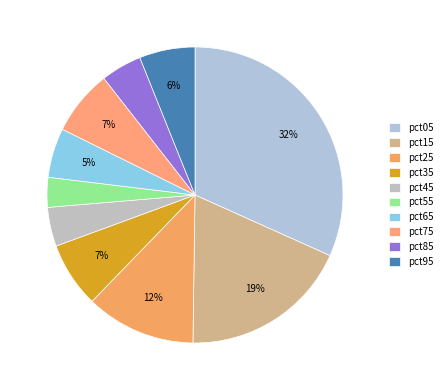

To the nearest percent, what is the combined percentage of pct65 and pct95?

11%